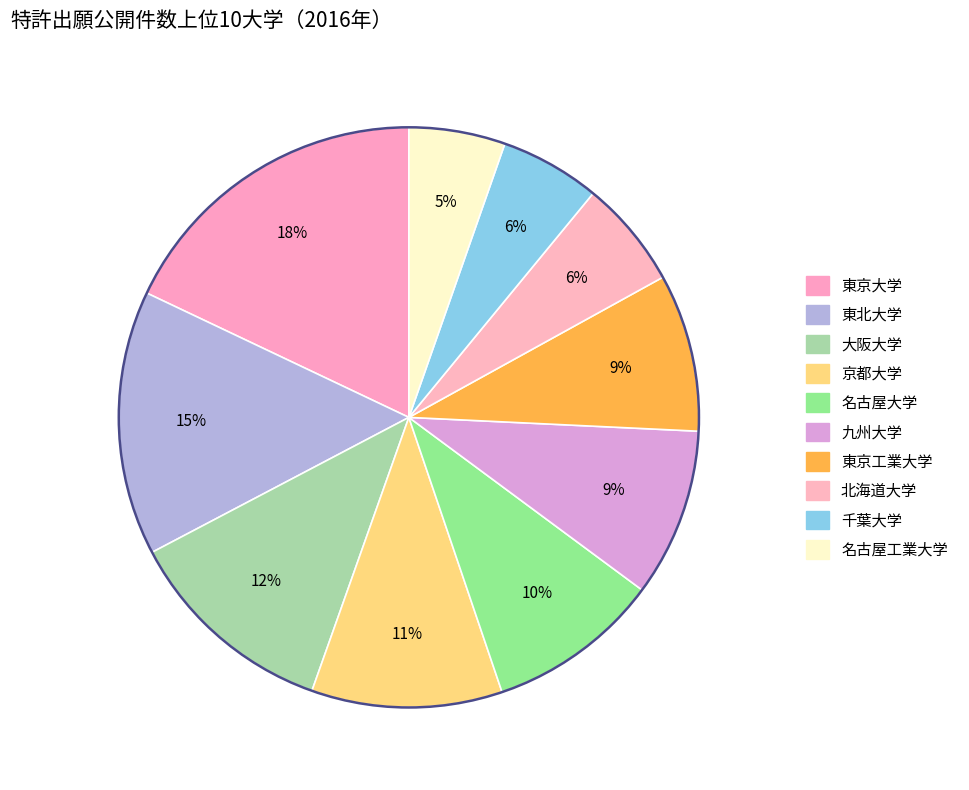

What is the change in value from 東北大学 to 名古屋工業大学?

-173